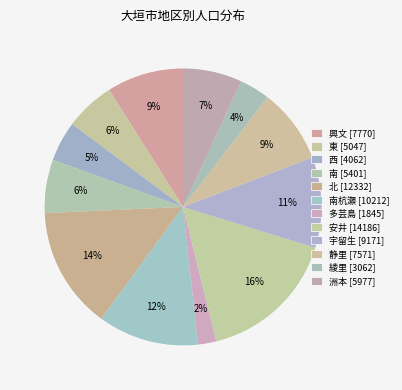

Between 多芸島 and 西, which is larger?

西